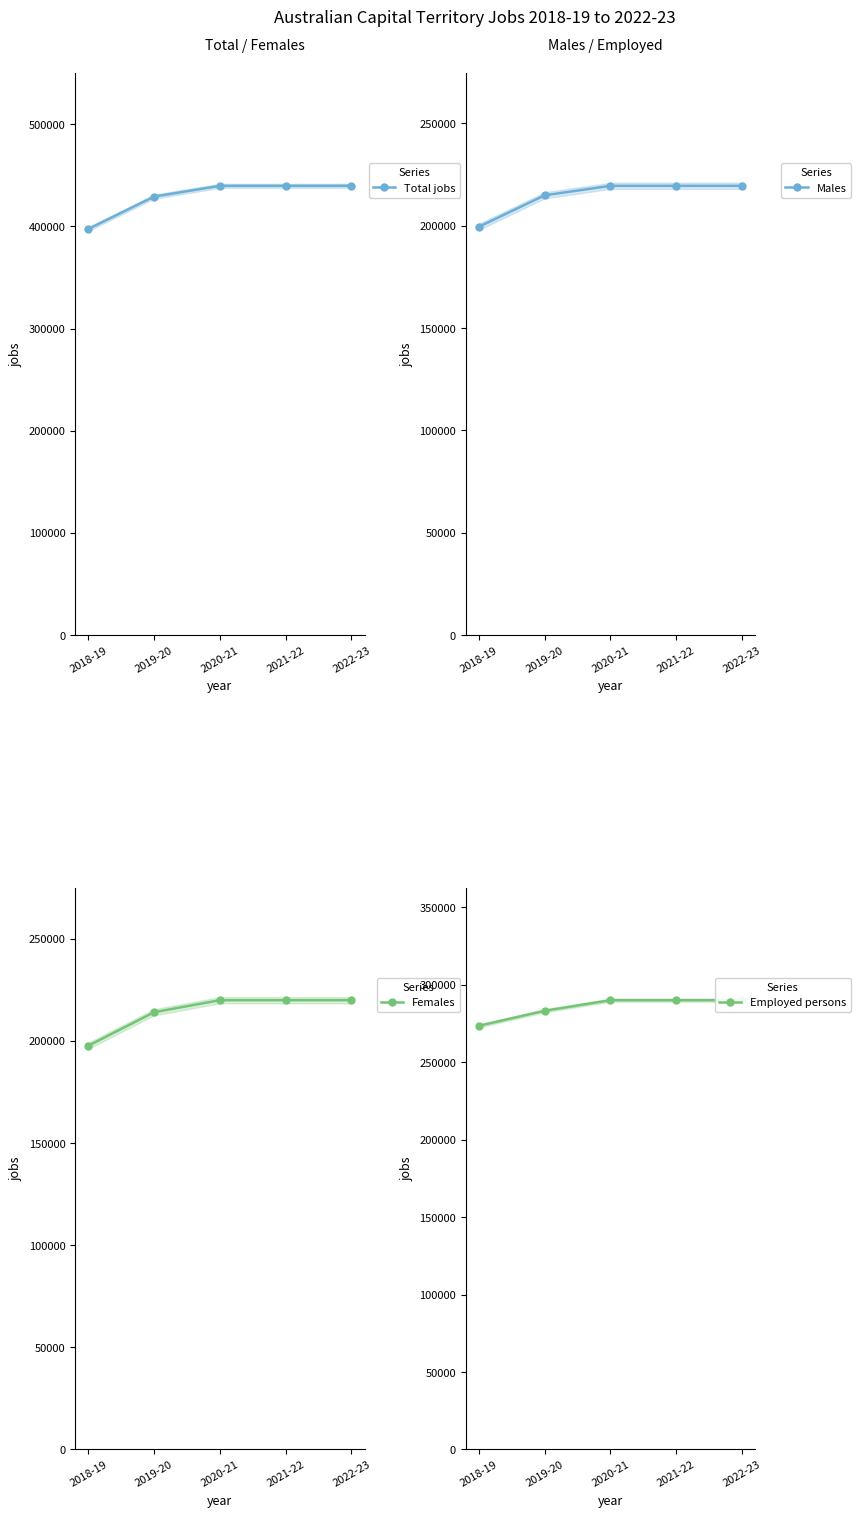

Which category has the highest value in the Employed persons series?

2020-21